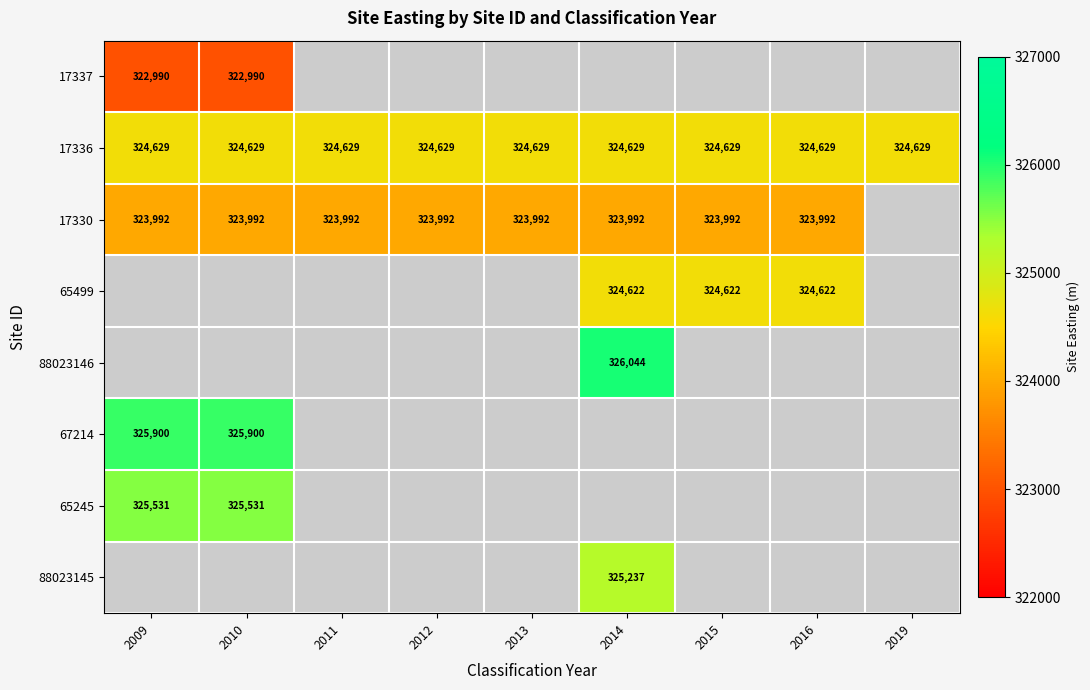

The 17336 series shows 538450 at 2014. True or false?

False